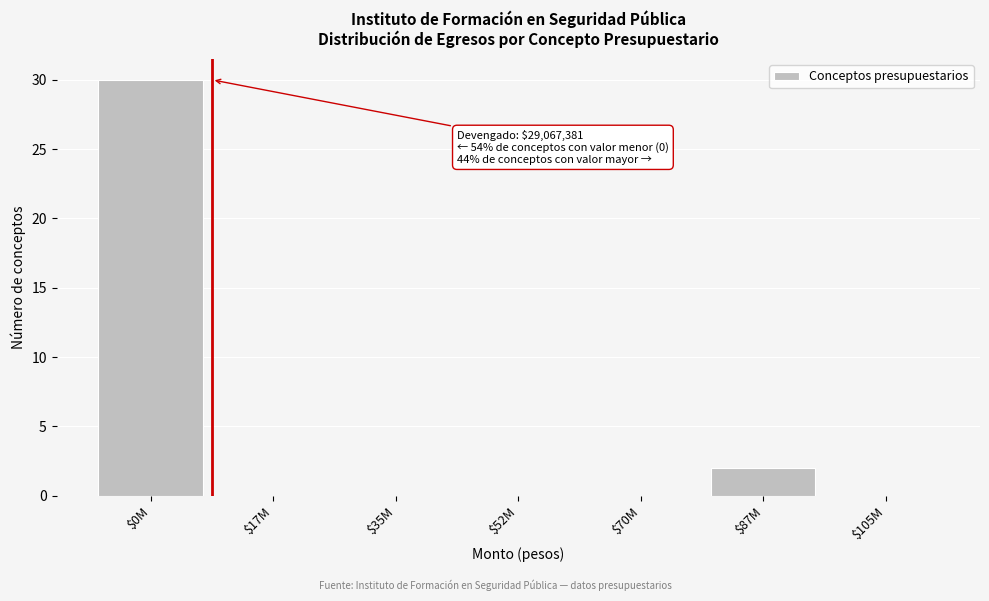

What is the sum of all values?

32